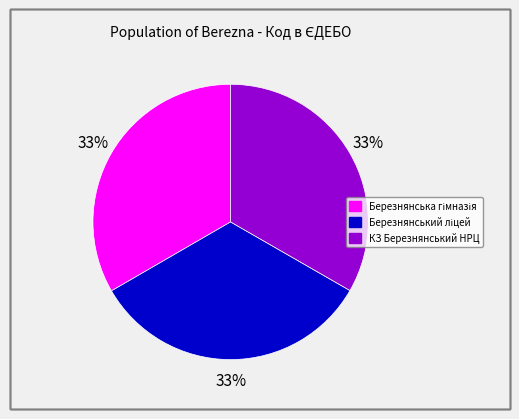

To the nearest percent, what portion does КЗ Березнянський НРЦ represent?

33%